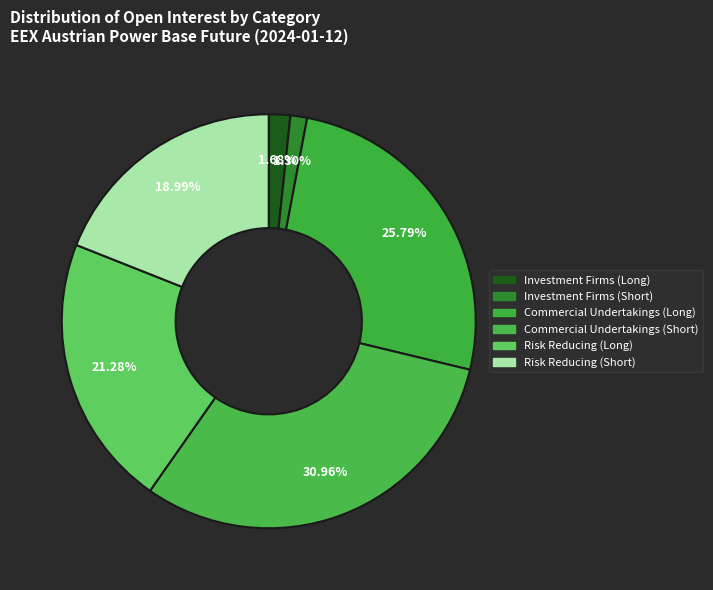

How many segments does this pie chart have?

6